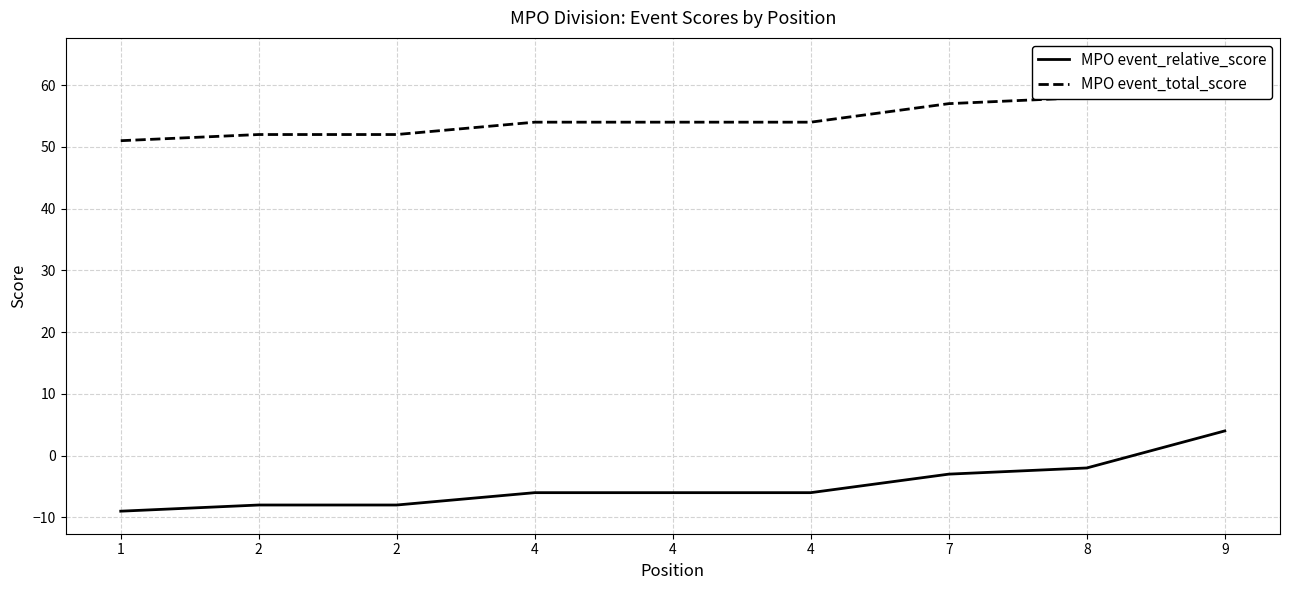

Which series changed the most between 2 and 4?

MPO event_relative_score